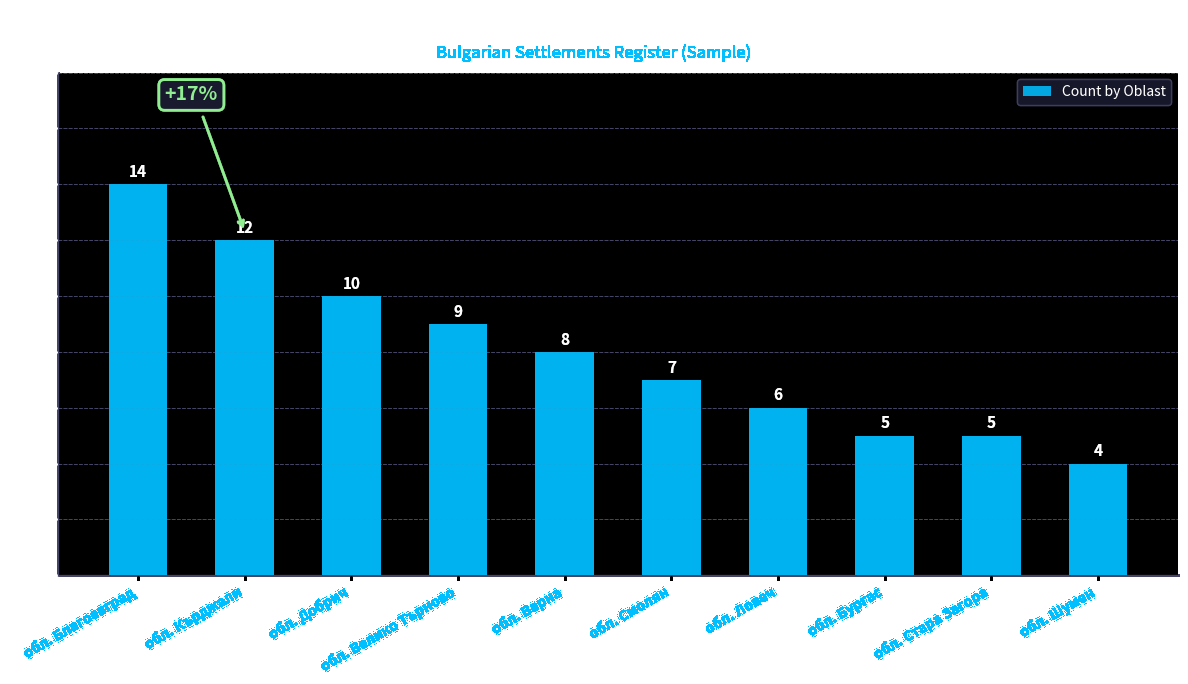

Where does the data first go above 8?

обл. Благоевград